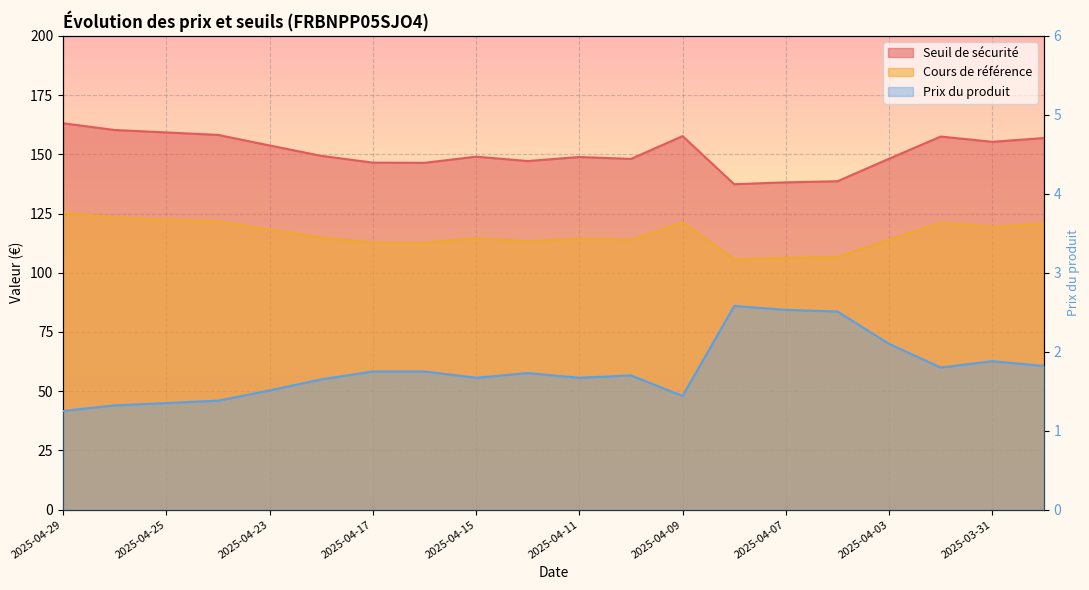

Which series changed the most between 2025-04-24 and 2025-03-31?

Seuil de sécurité